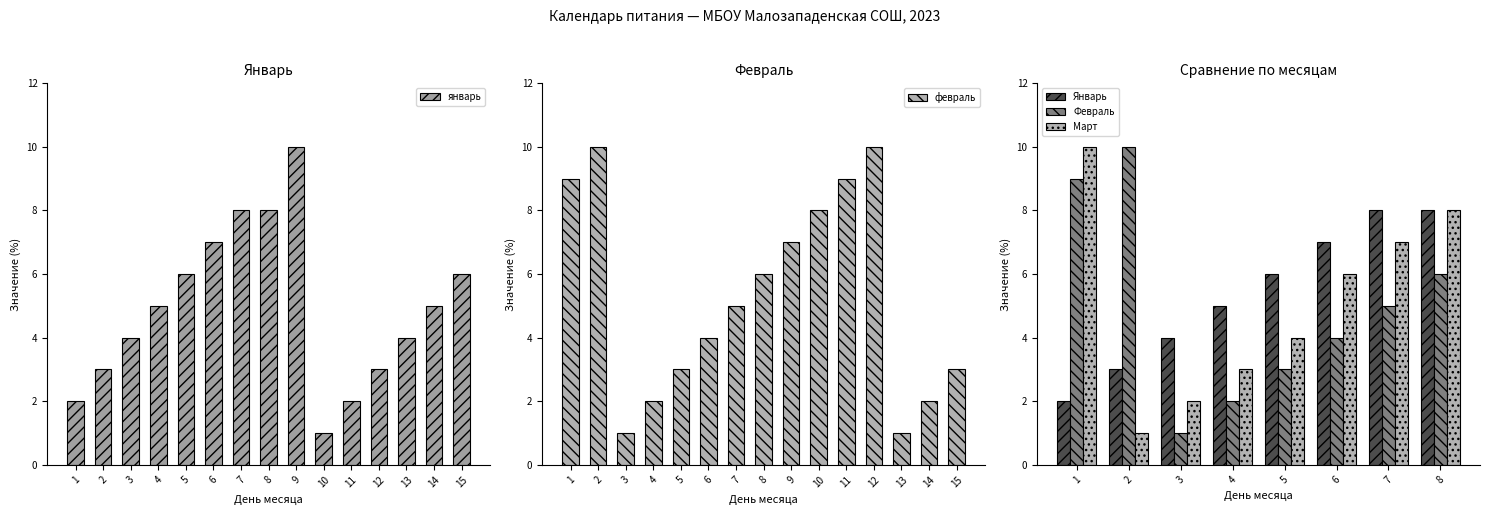

What is the value of the январь bar at the 5th from the left?

6